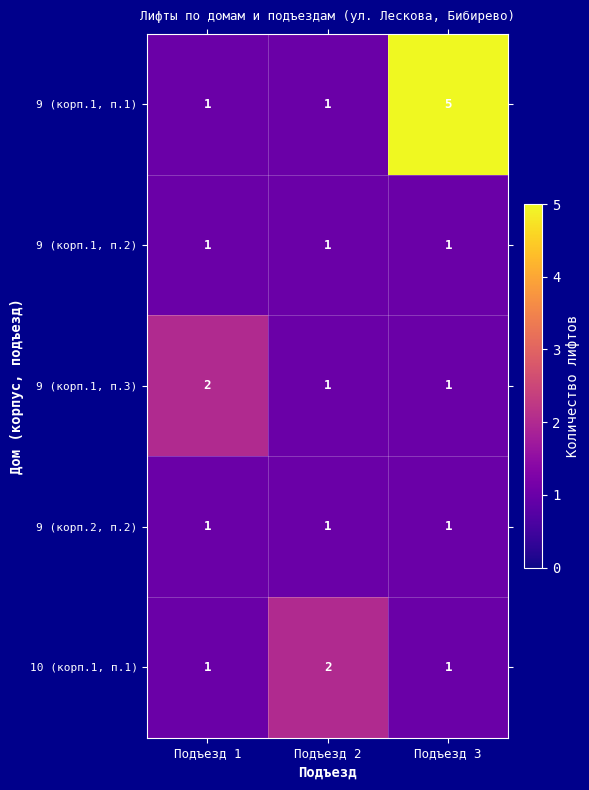

Reading left to right, what are all the values shown in this chart?

9 (корп.1, п.1): Подъезд 1=1	Подъезд 2=1	Подъезд 3=5
9 (корп.1, п.2): Подъезд 1=1	Подъезд 2=1	Подъезд 3=1
9 (корп.1, п.3): Подъезд 1=2	Подъезд 2=1	Подъезд 3=1
9 (корп.2, п.2): Подъезд 1=1	Подъезд 2=1	Подъезд 3=1
10 (корп.1, п.1): Подъезд 1=1	Подъезд 2=2	Подъезд 3=1